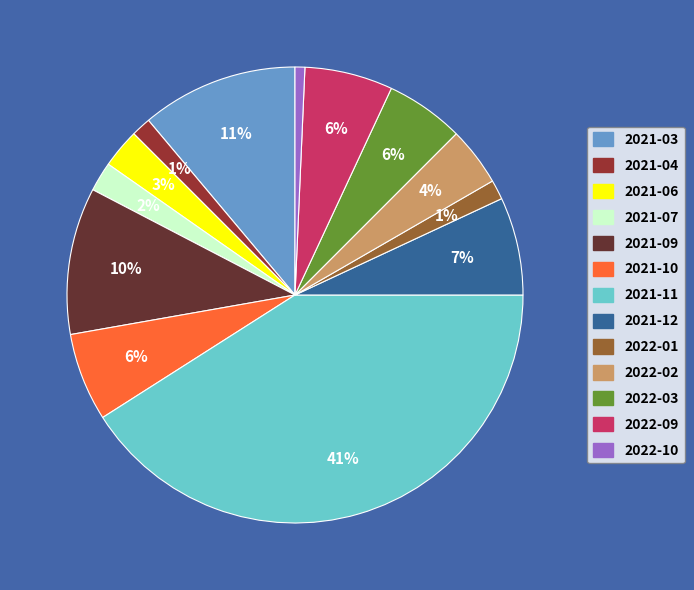

To the nearest percent, what is the average slice percentage?

8%